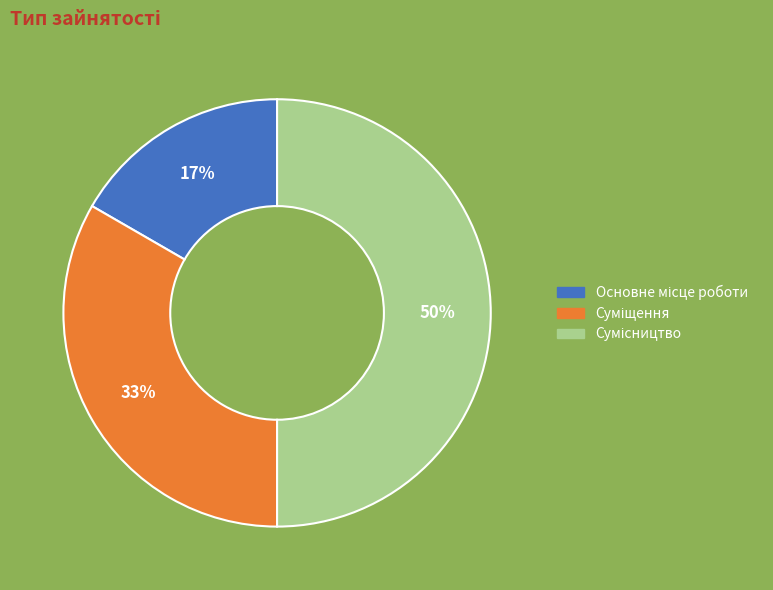

Count the number of slices in the pie.

3